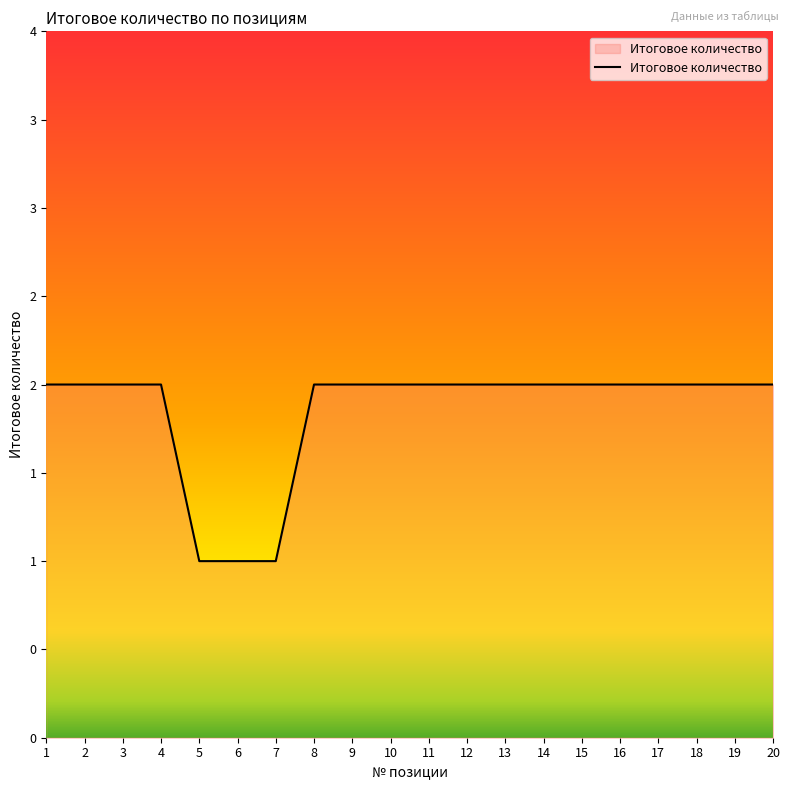

What is the maximum value shown in the chart?

2